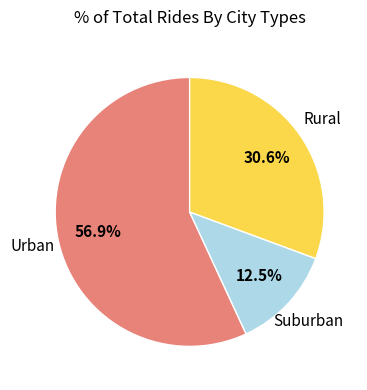

Is there a majority slice in this chart?

Yes